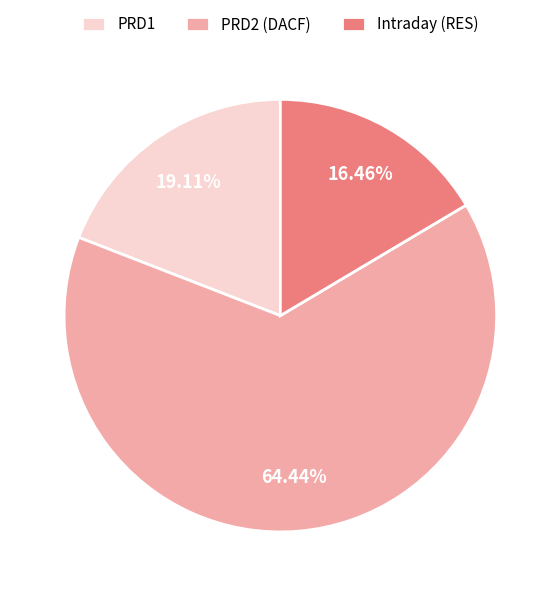

What percentage is the Intraday (RES) slice, to the nearest percent?

16%